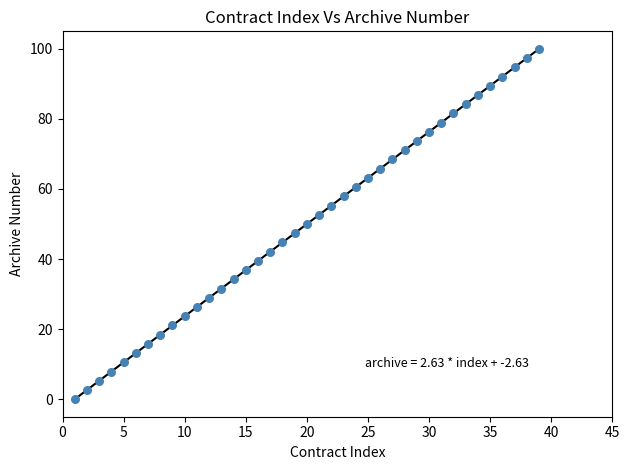

What is the range of Y values (max minus min)?

100.0